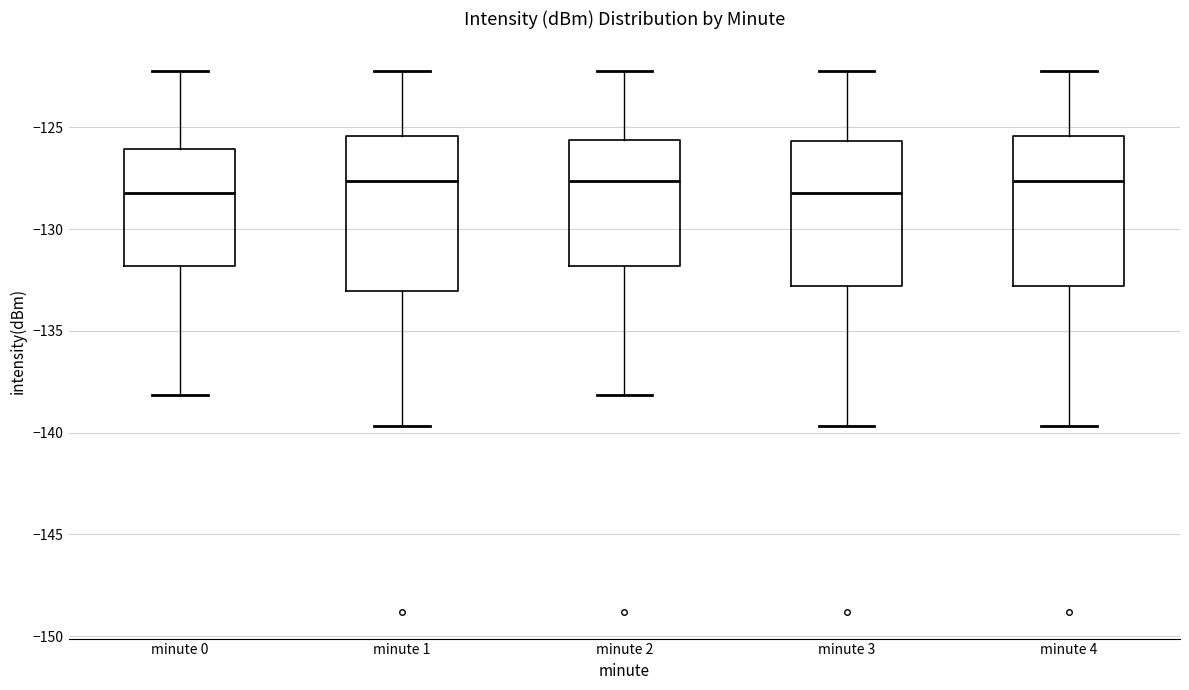

Reading left to right, transcribe this box plot: for each box, give where its median line is, the range the box spans, and where its two whiskers end, as read against the y-axis. The values are not printed on the chart, so give them approximately, as read against the axis.

minute 0: median -128.0, box -132.0 to -126.0, whiskers -138.0 to -122.0
minute 1: median -127.5, box -133.0 to -125.5, whiskers -139.5 to -122.0
minute 2: median -127.5, box -132.0 to -125.5, whiskers -138.0 to -122.0
minute 3: median -128.0, box -133.0 to -125.5, whiskers -139.5 to -122.0
minute 4: median -127.5, box -133.0 to -125.5, whiskers -139.5 to -122.0